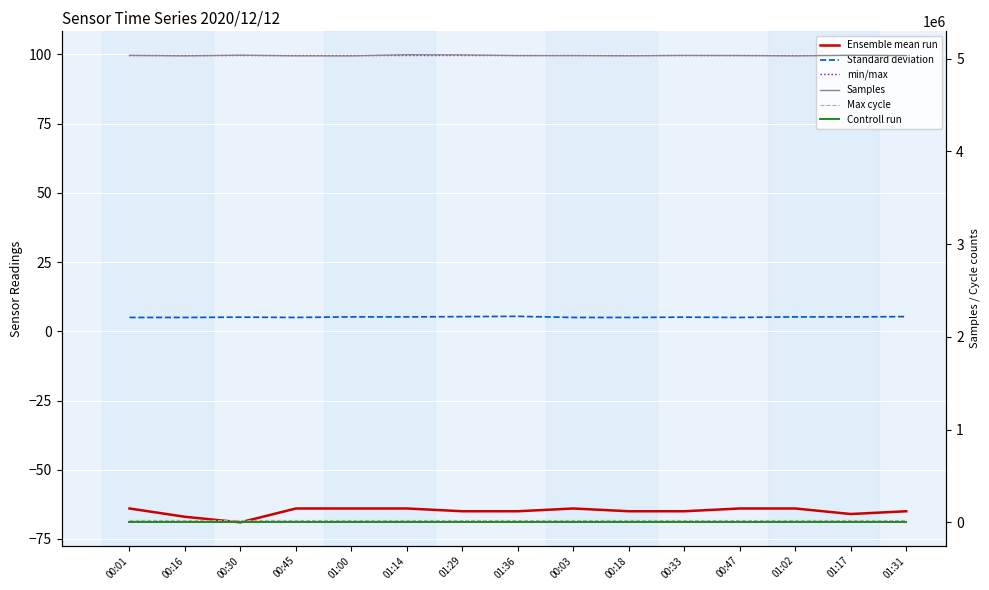

True or false: Max cycle has more than 2 interior local peaks.

False